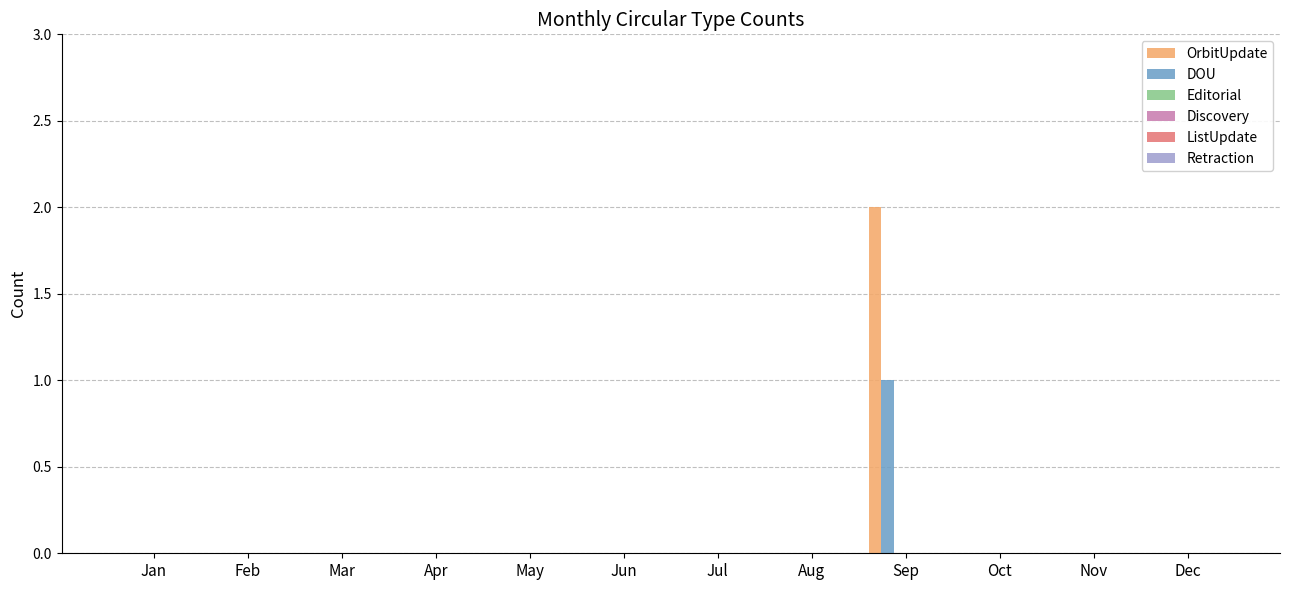

How many groups of bars are there?

12